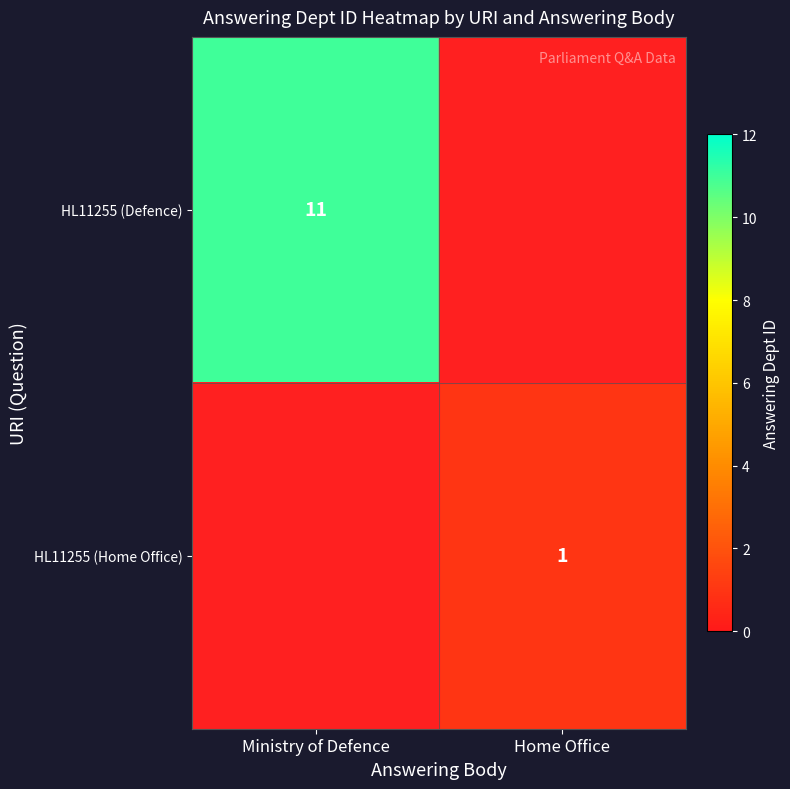

The value of HL11255 (Defence) at Ministry of Defence is 11. True or false?

True